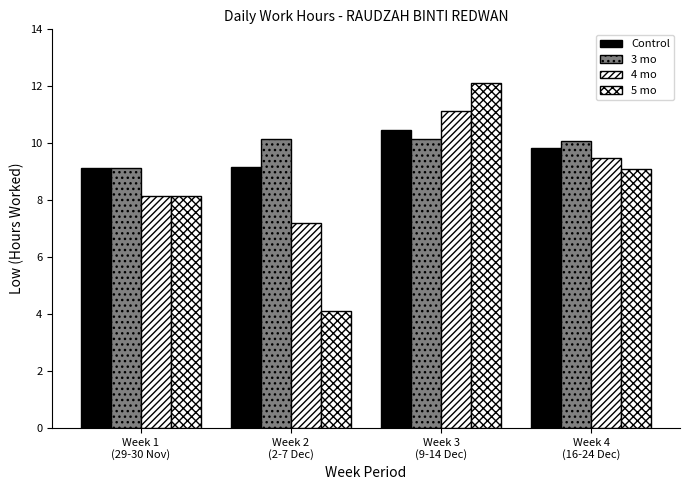

How many data points in 5 mo are less than 9?

2